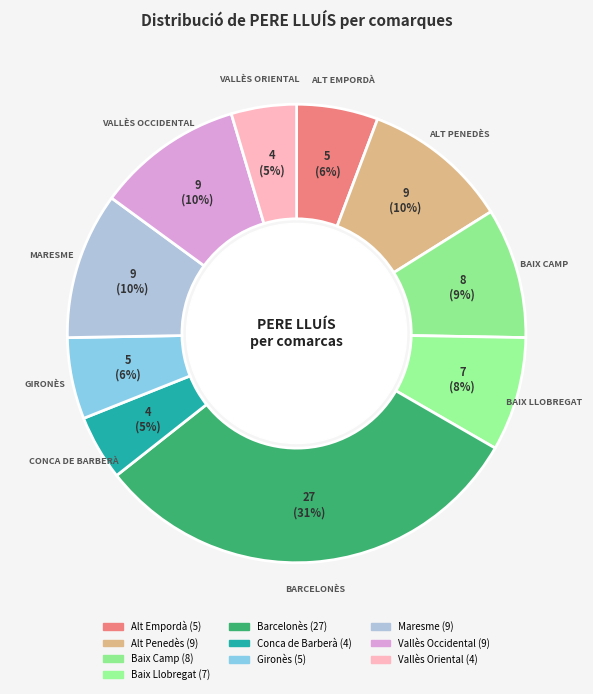

Is the sum of Maresme and Vallès Oriental greater than half?

No